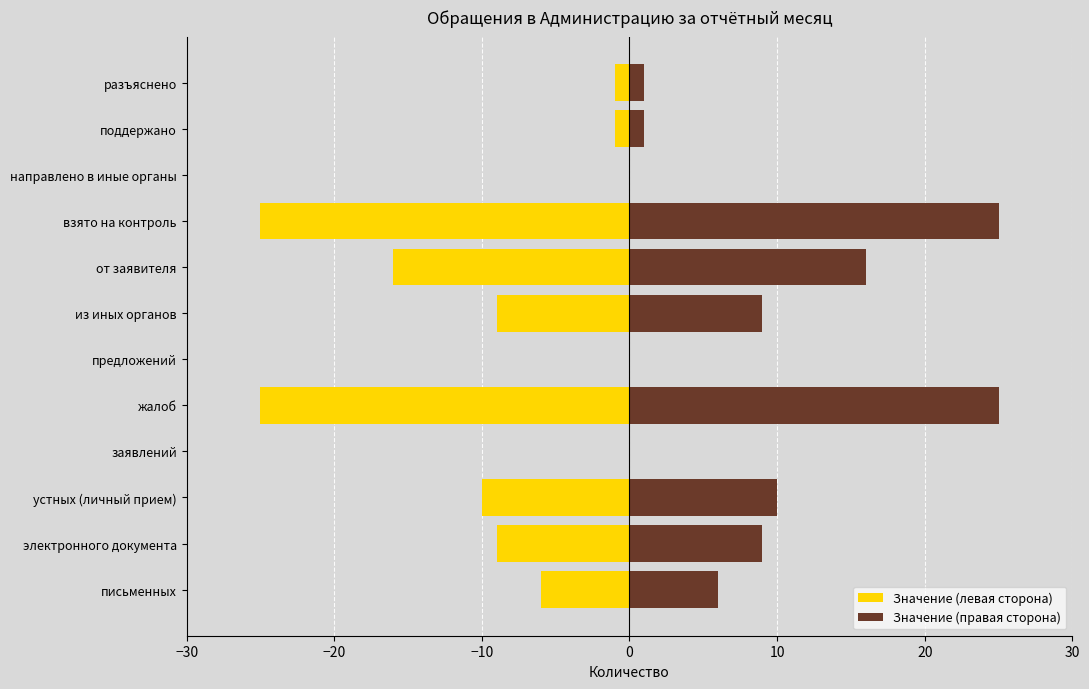

List the series in order of their peak value, lowest first.

Значение (левая сторона), Значение (правая сторона)